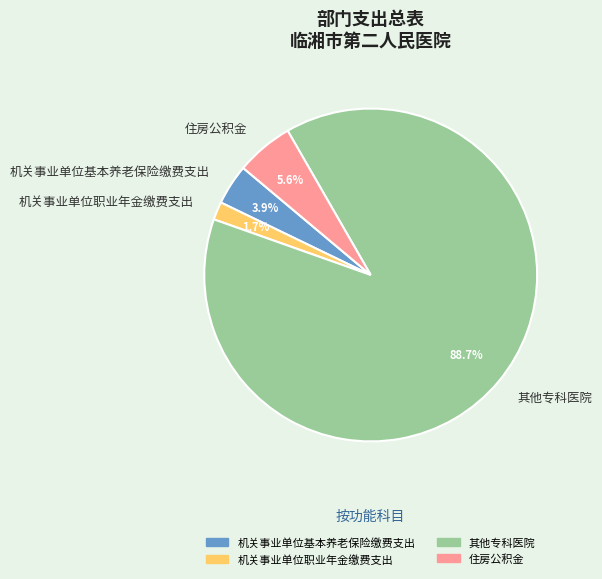

To the nearest percent, what is the average slice percentage?

25%